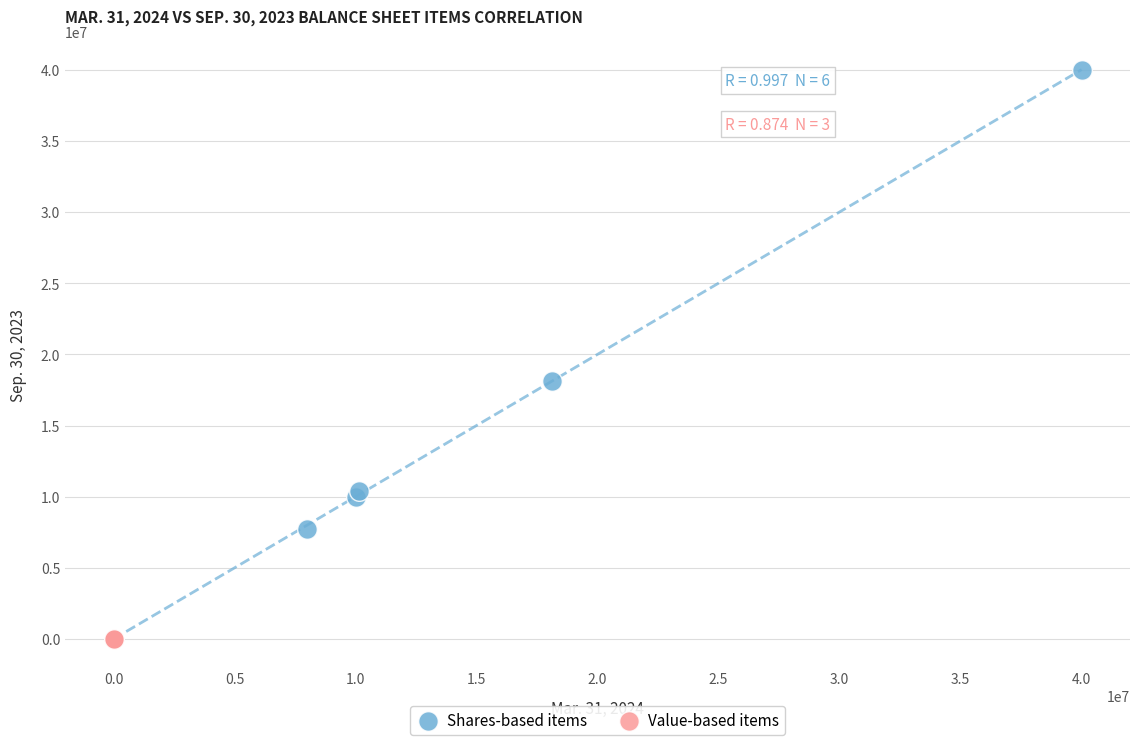

Which series has the widest spread of Y values?

Shares-based items